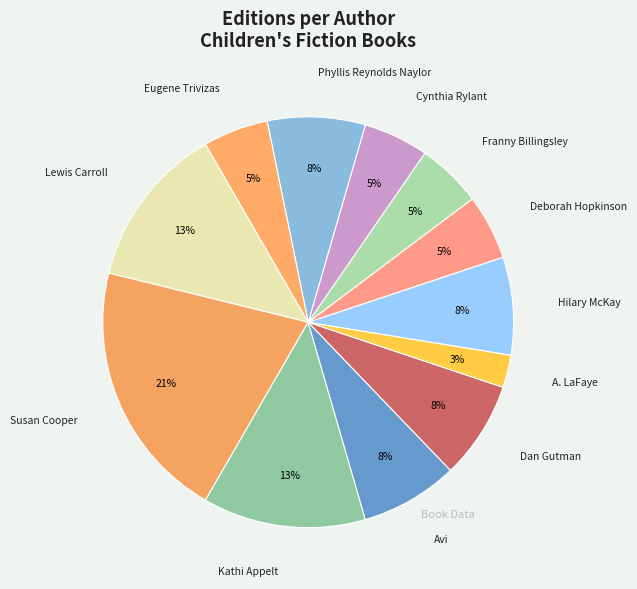

Count the number of slices in the pie.

12